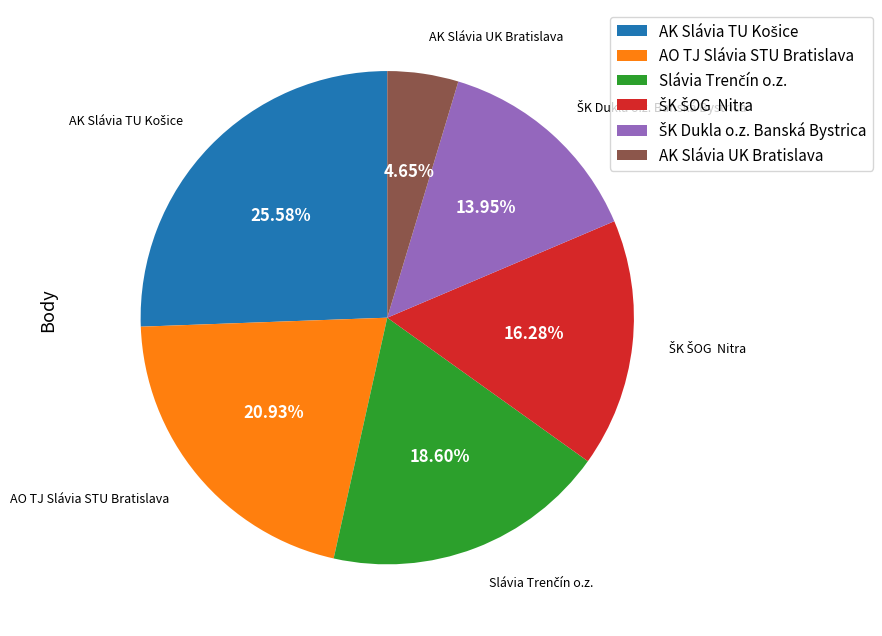

Which category has the smallest portion of the pie?

AK Slávia UK Bratislava